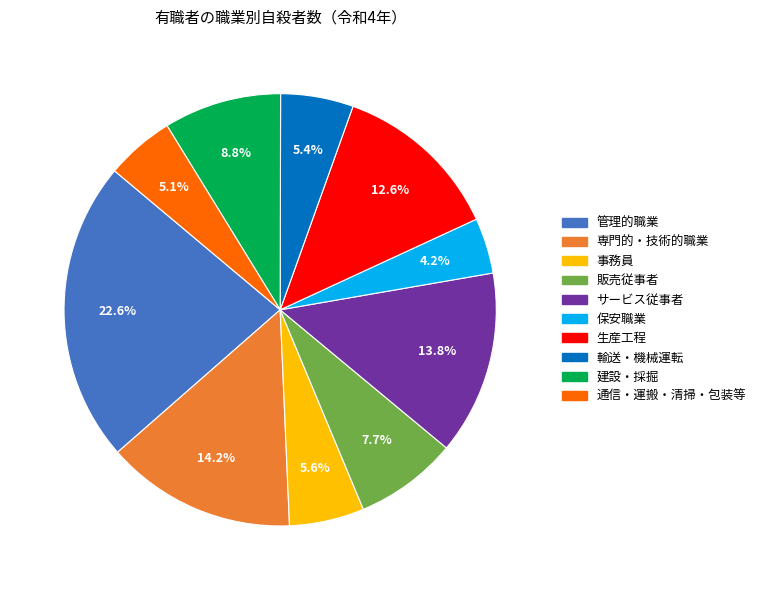

Which has a higher value, 事務員 or 保安職業?

事務員